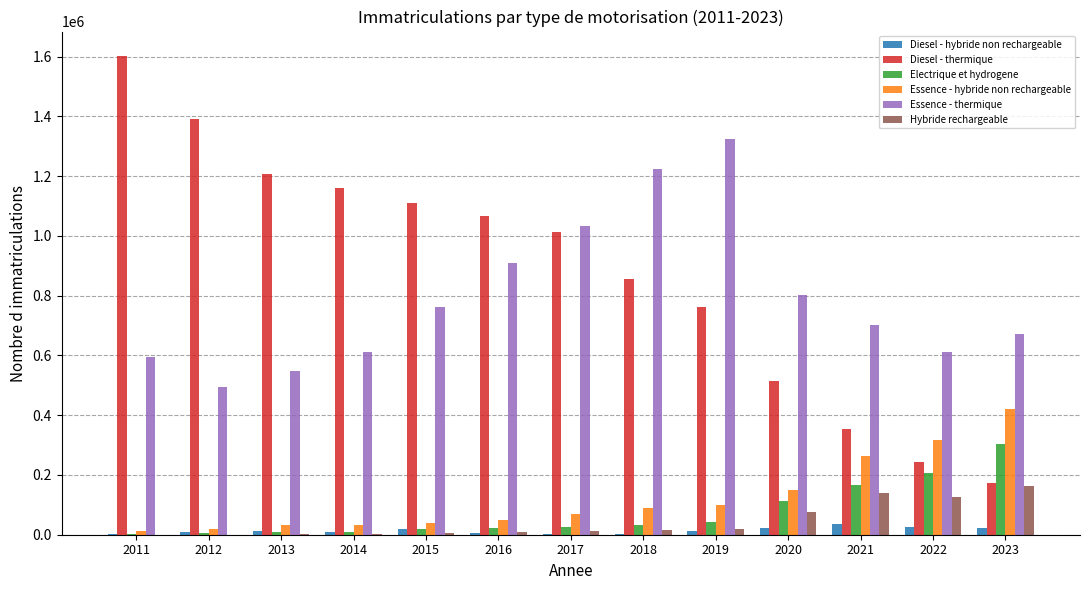

What is the total value across all series at 2017?

2156498